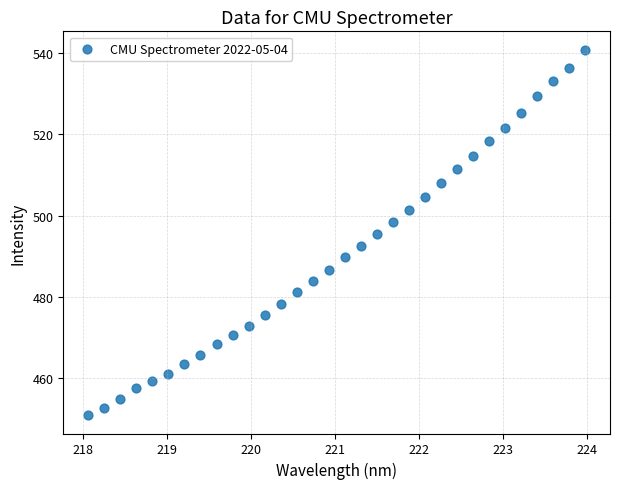

What is the range of Y values (max minus min)?

89.9